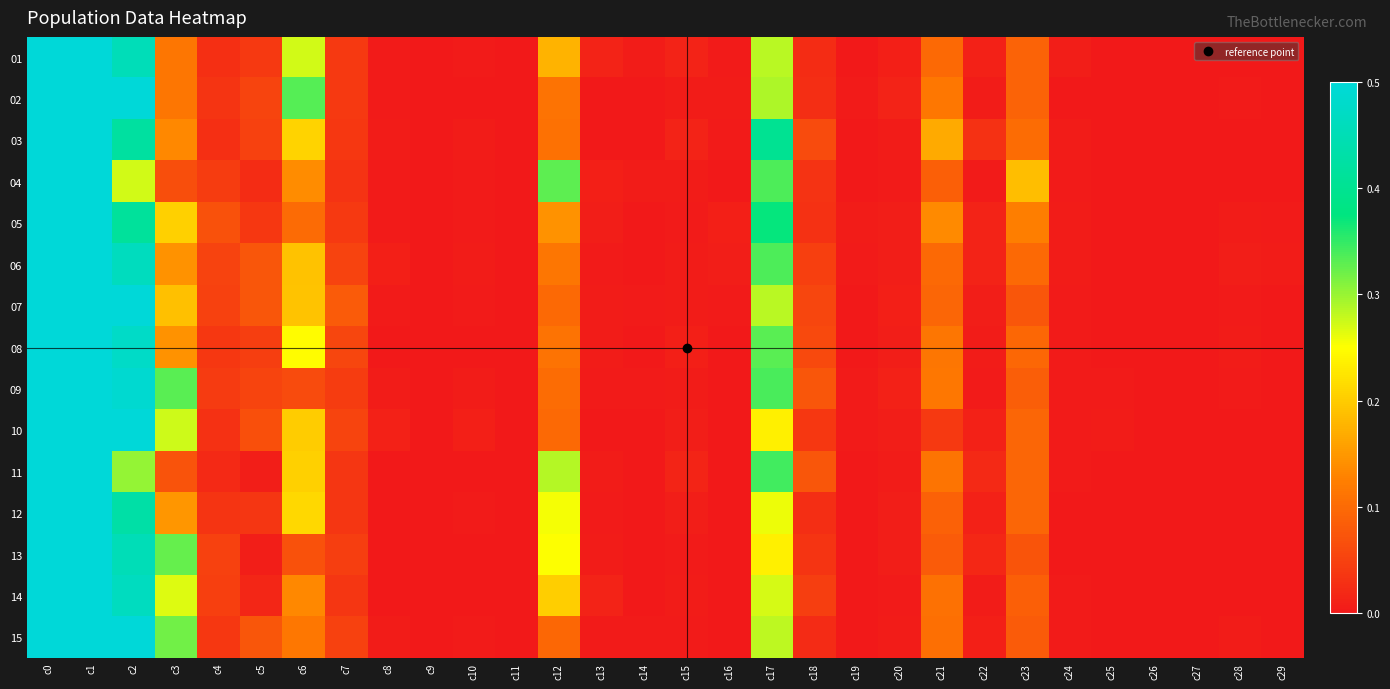

List the series in order of their peak value, lowest first.

01, 02, 03, 04, 05, 06, 07, 08, 09, 10, 11, 12, 13, 14, 15